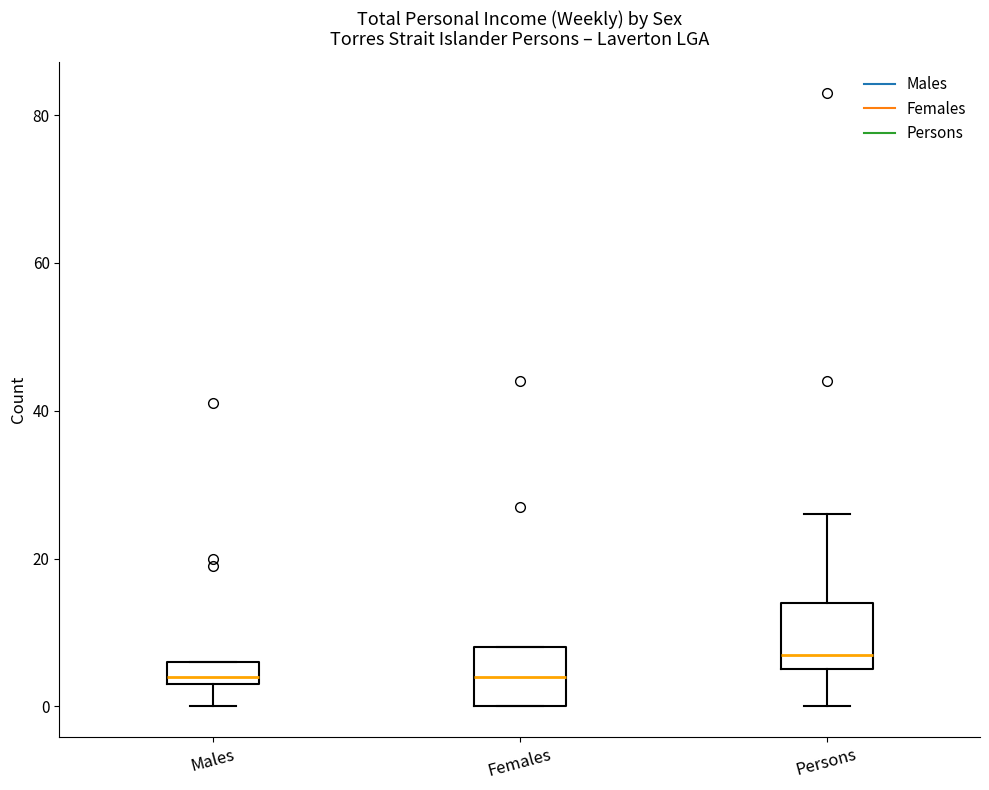

Where is the lower edge of the box for Persons on the y-axis? The values are not printed on the chart, so give them approximately, as read against the axis.

6